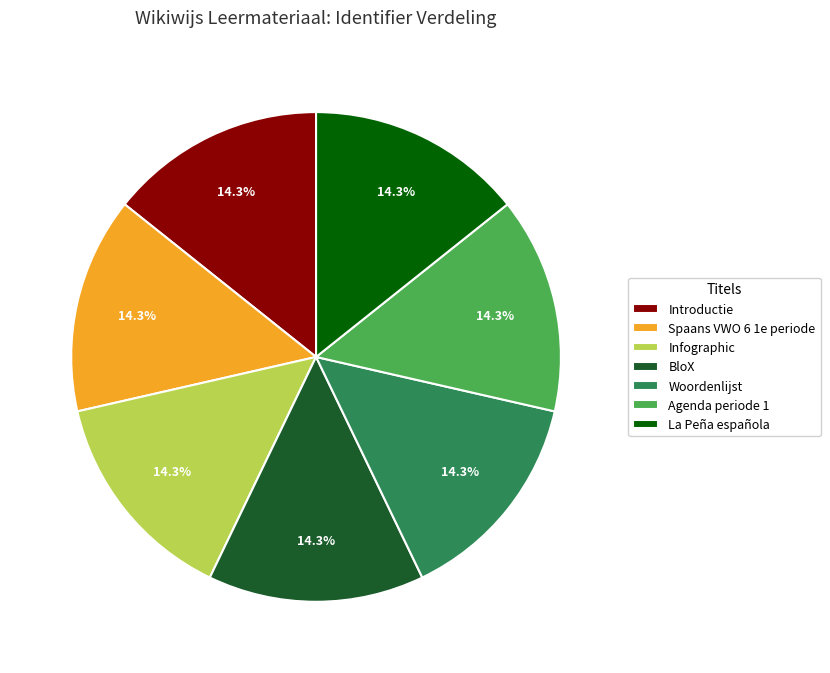

Is the sum of Spaans VWO 6 1e periode and Woordenlijst greater than half?

No